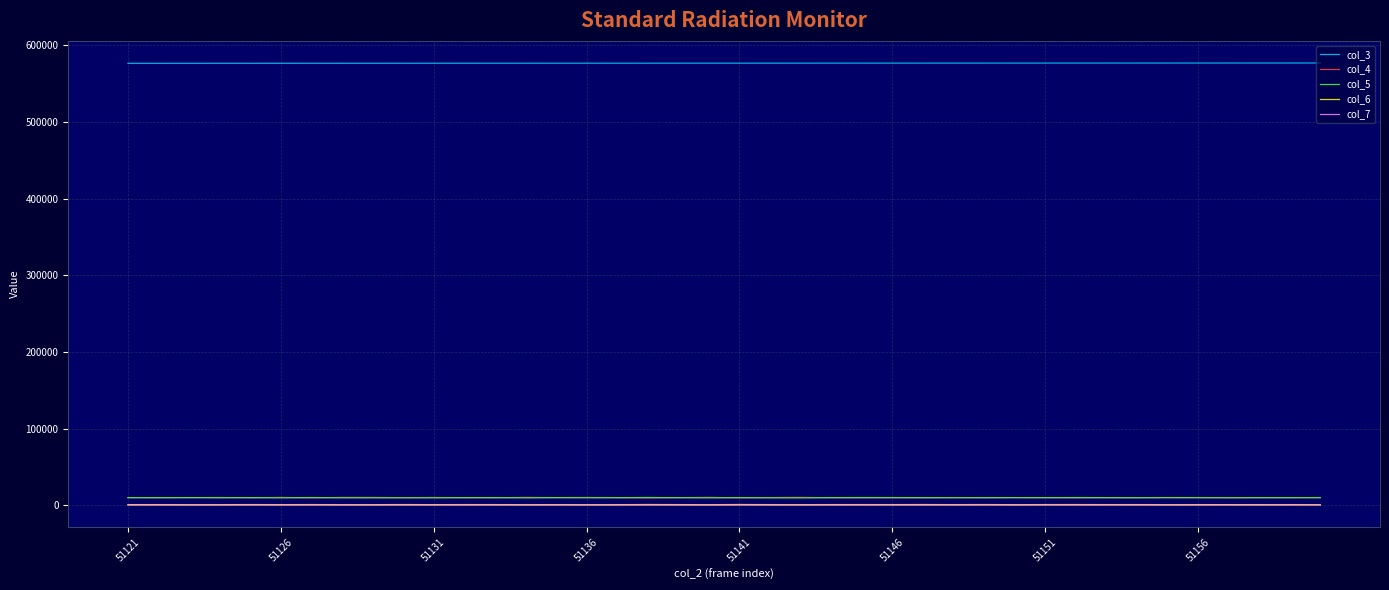

What is the greatest value displayed?

577075